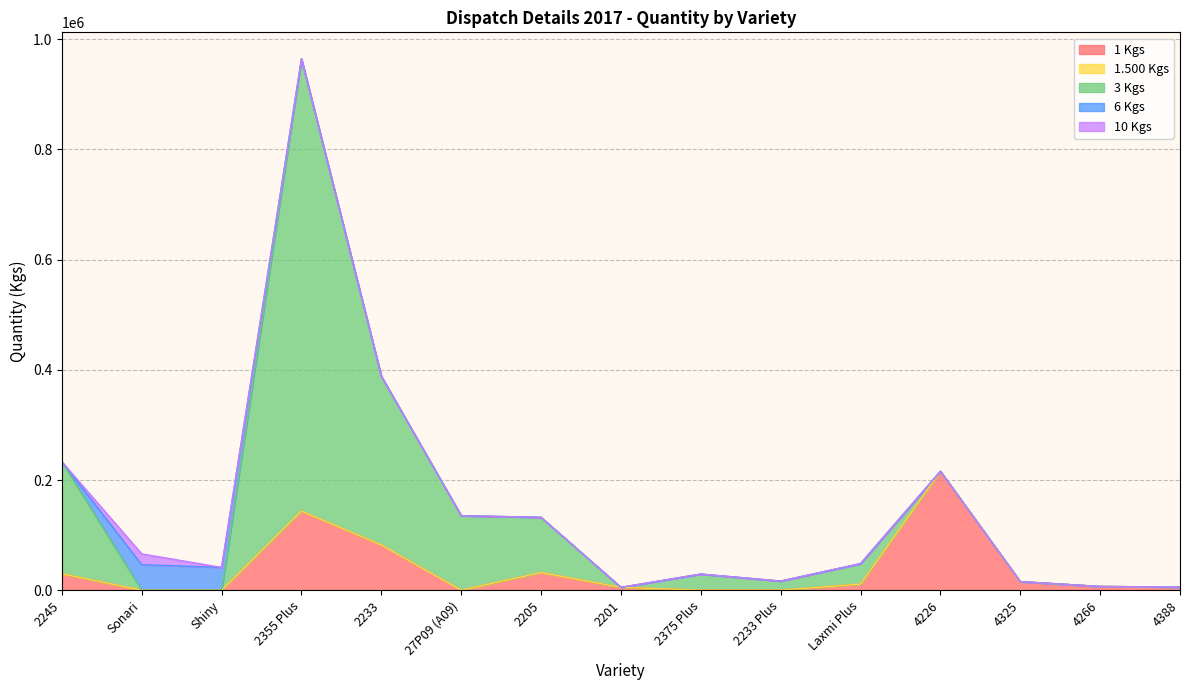

What are all the series names shown in the legend?

1 Kgs, 1.500 Kgs, 3 Kgs, 6 Kgs, 10 Kgs